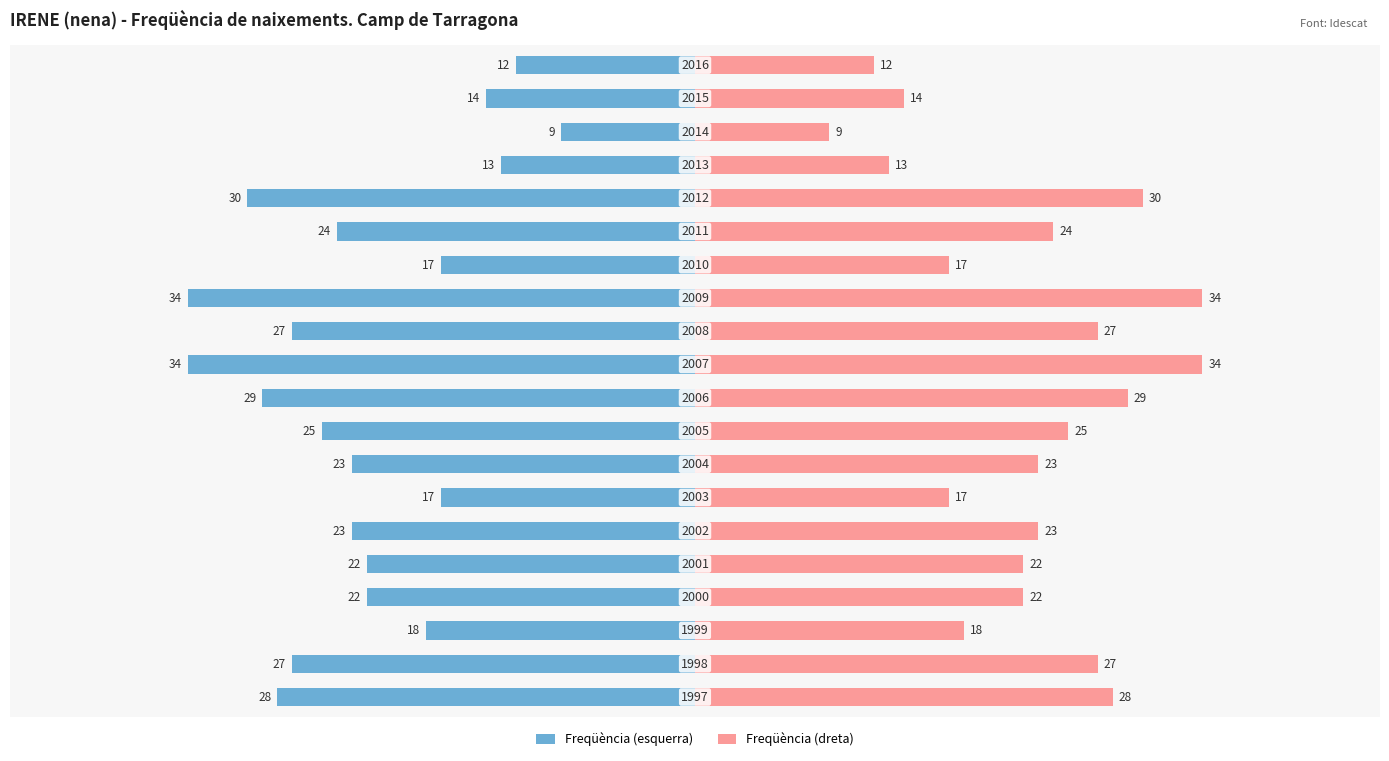

List the labels in order of Freqüència (dreta) value, largest first.

10, 12, 15, 9, 0, 1, 11, 8, 14, 5, 7, 3, 4, 2, 6, 13, 18, 16, 19, 17